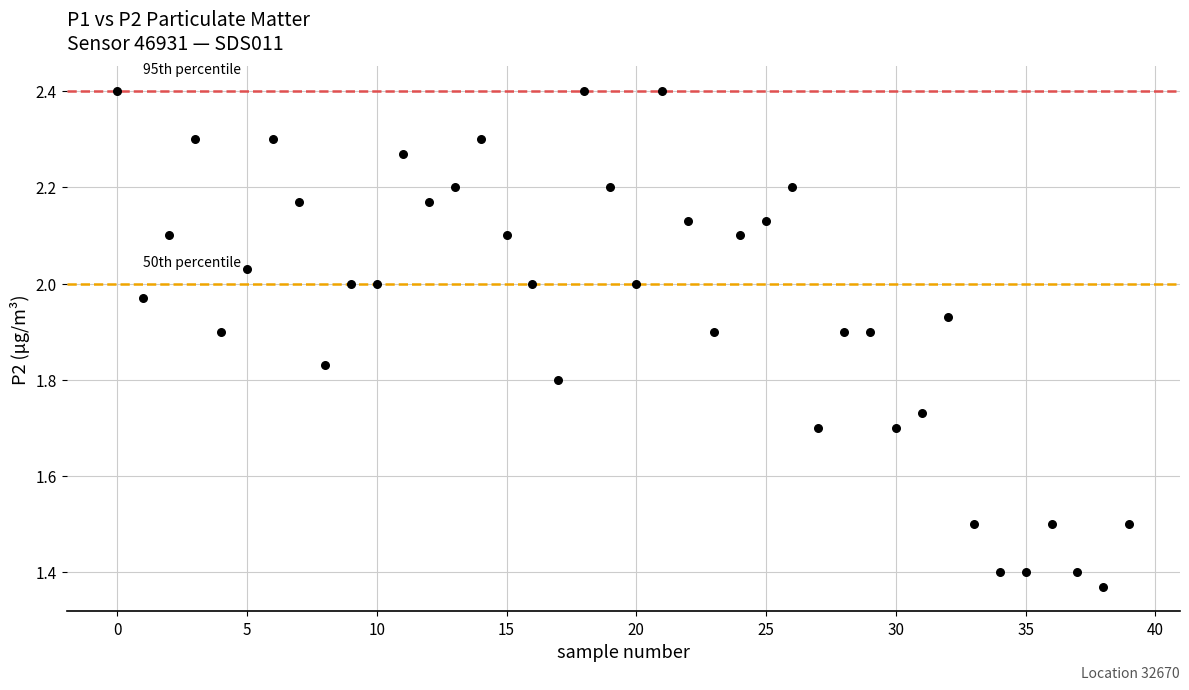

What is the range of Y values (max minus min)?

1.0